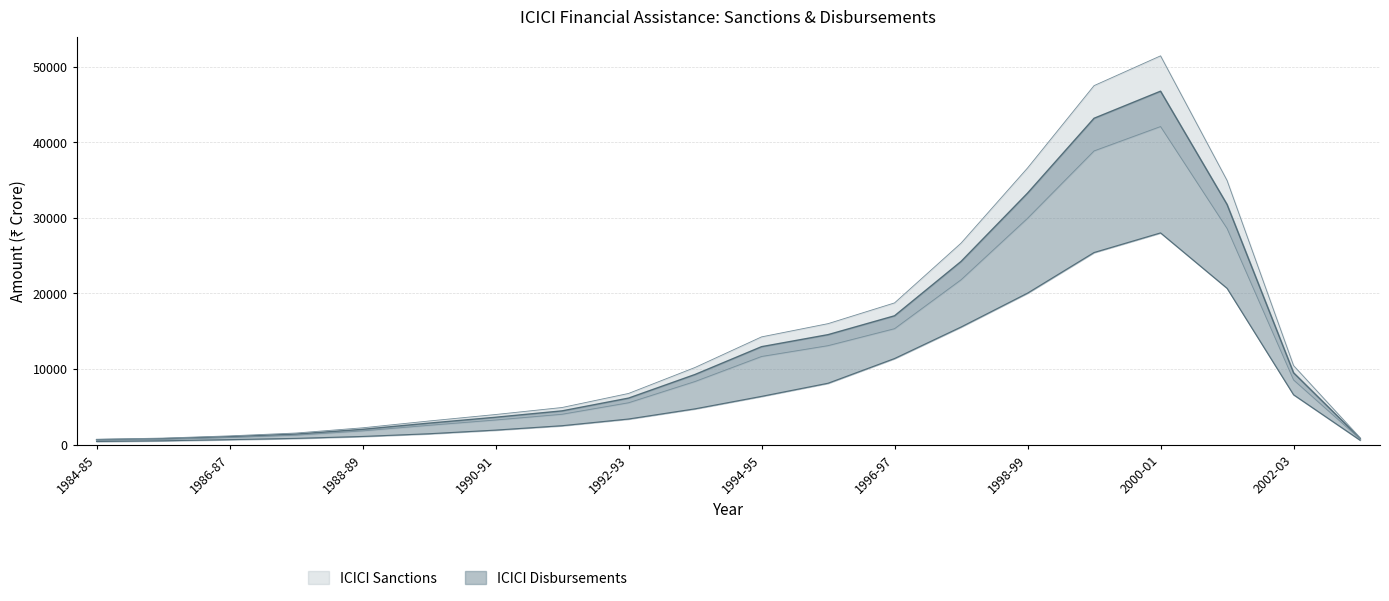

True or false: ICICI Sanctions has a value of 791.9 at 1985-86.

True